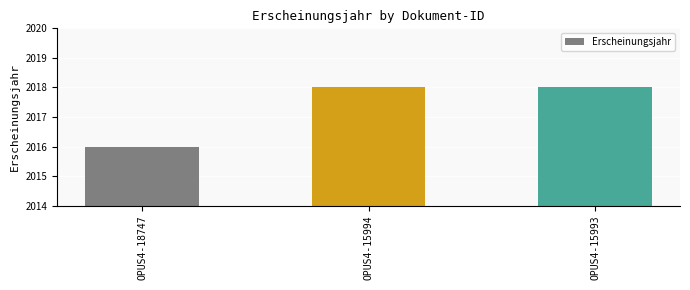

How many values are below 2018?

1